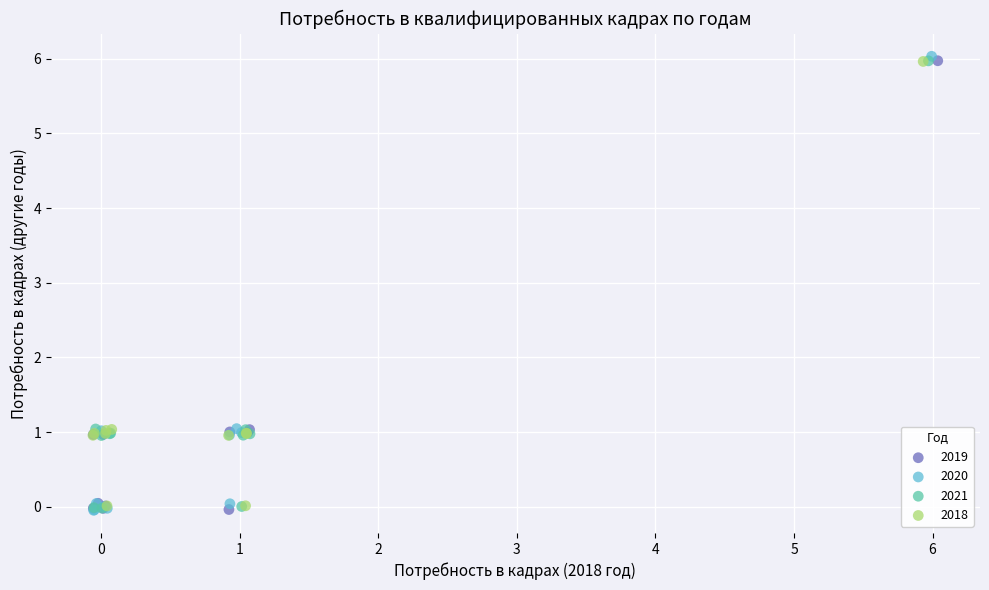

What are all the series names shown in the legend?

2019, 2020, 2021, 2018